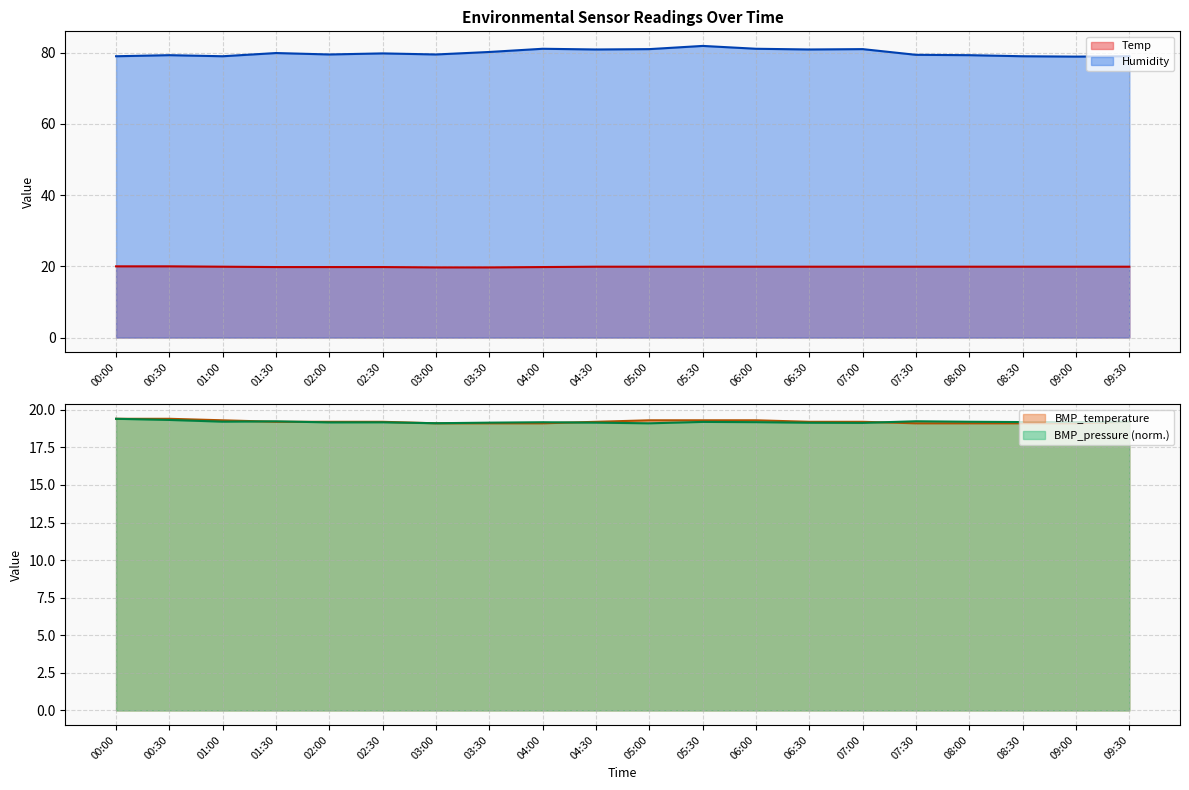

What is the sum of all Humidity values?

1599.7